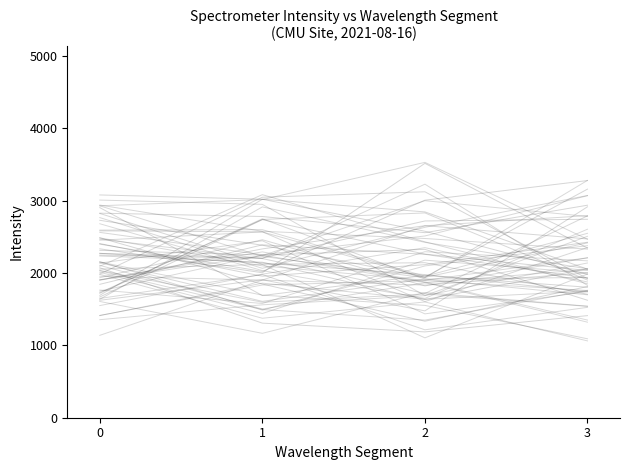

How many lines are shown in the chart?

60